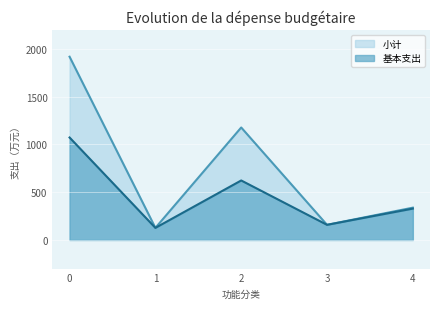

What is the lowest value of the 基本支出 series?

126.4